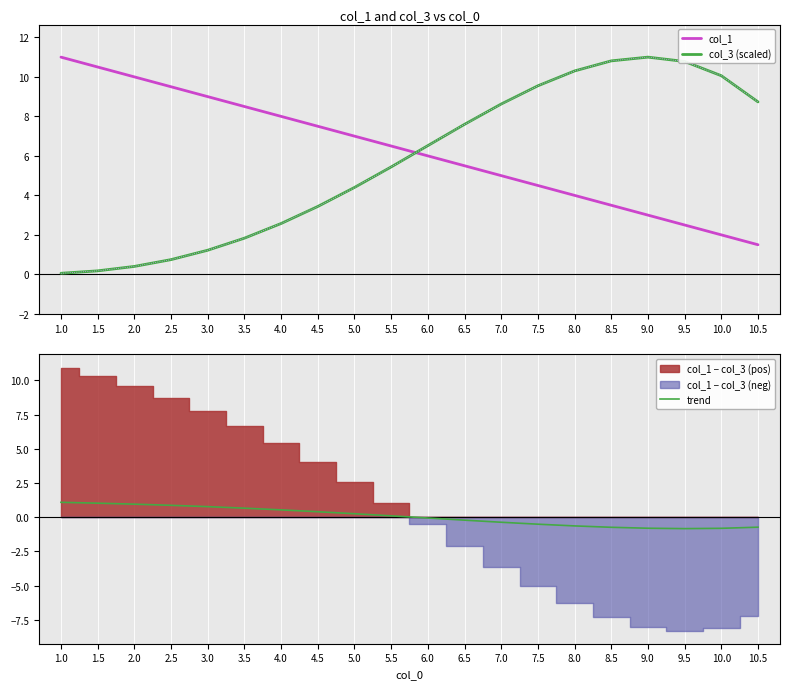

The value of trend at 8.0 is -0.6. True or false?

True